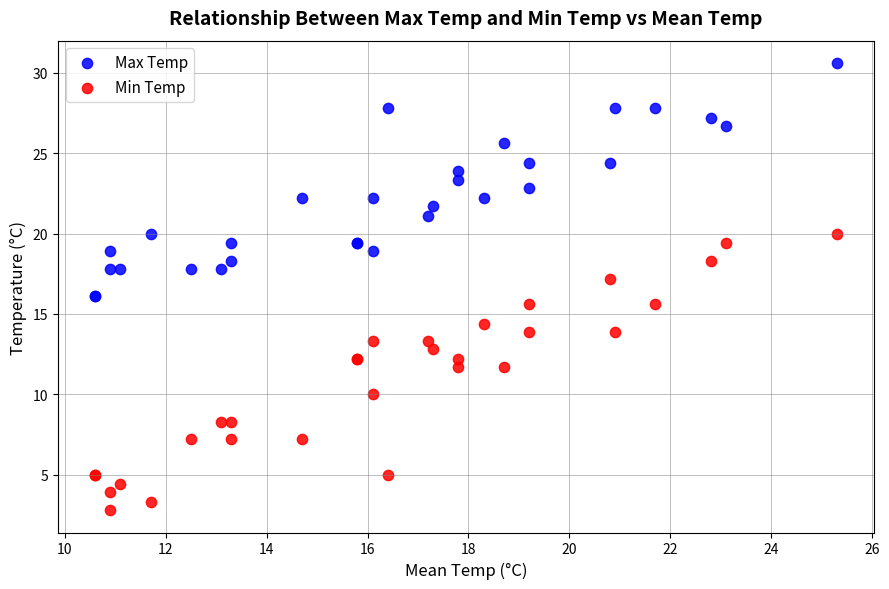

What are all the series names shown in the legend?

Max Temp, Min Temp